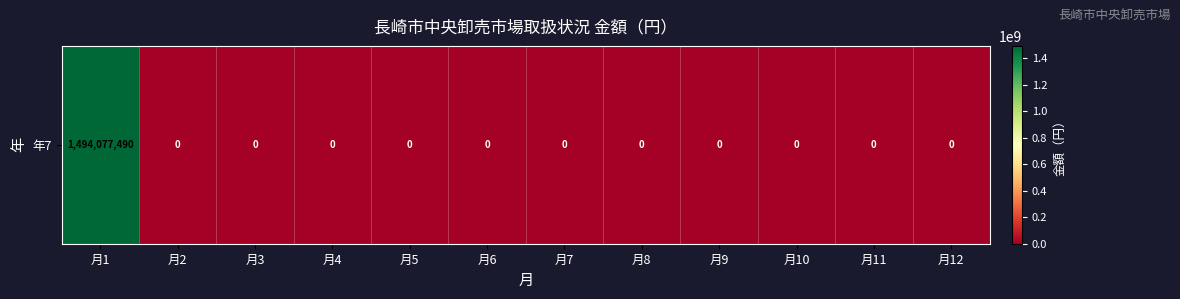

What is the difference between the maximum and minimum values?

1494077490